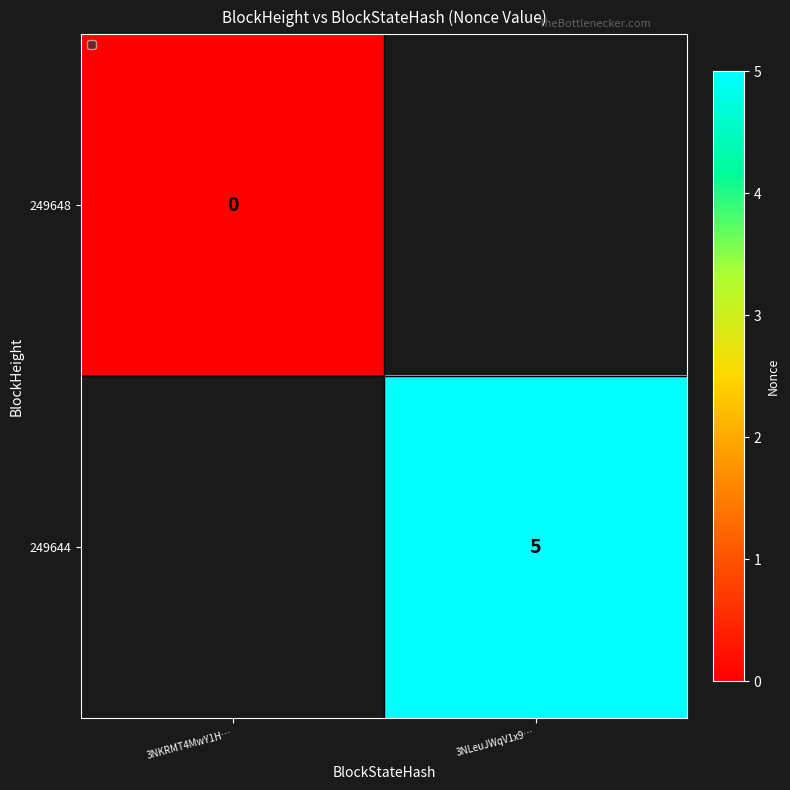

Is it true that 249644 equals 5 at 3NLeuJWqV1x9…?

True